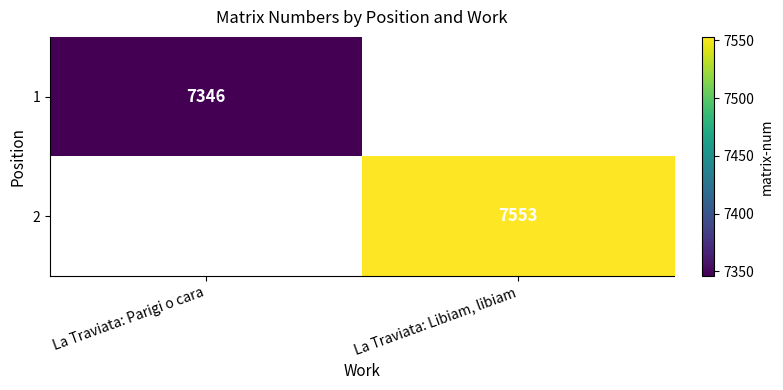

Is it true that 2 equals 7553 at La Traviata: Libiam, libiam?

True